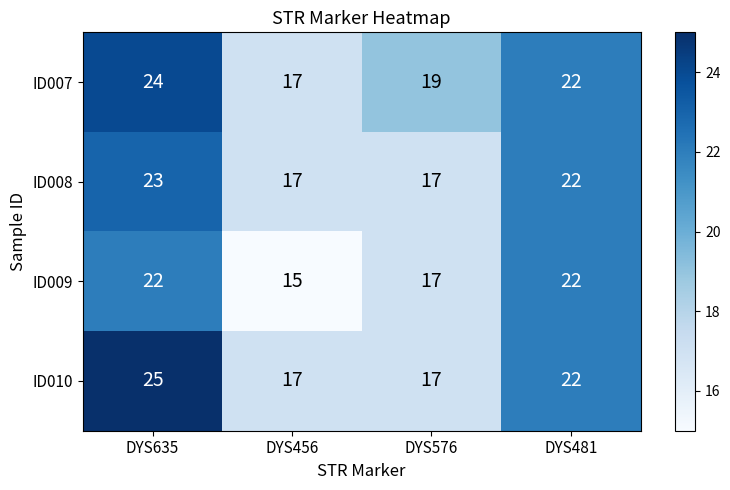

Between DYS635 and DYS456, which series saw the biggest shift?

ID010